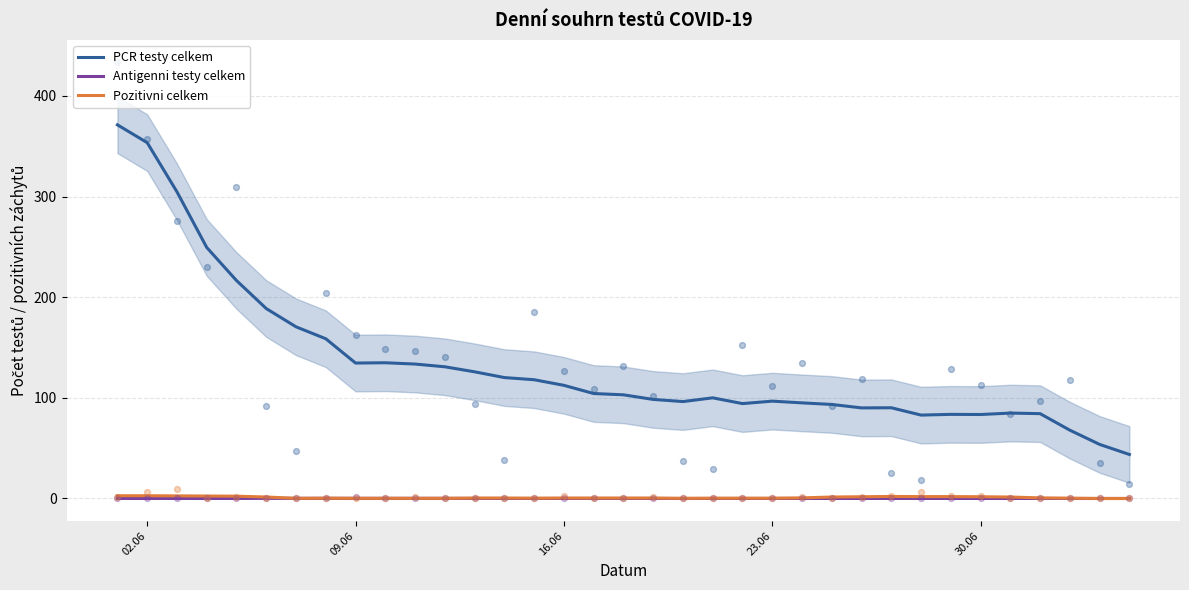

Which series has the largest Y range (max minus min)?

PCR testy celkem